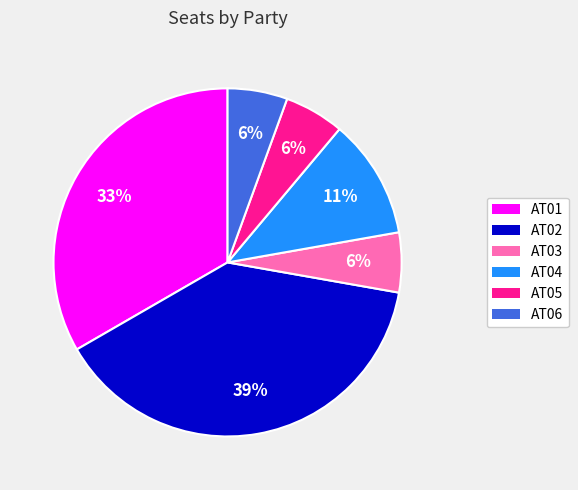

To the nearest percent, what portion does AT02 represent?

39%